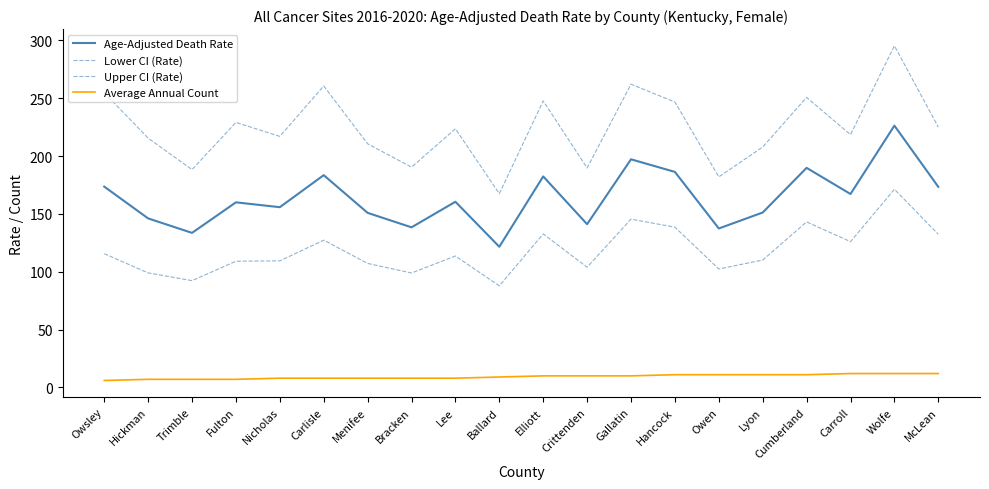

What is the total value across all series at Owsley?

550.0